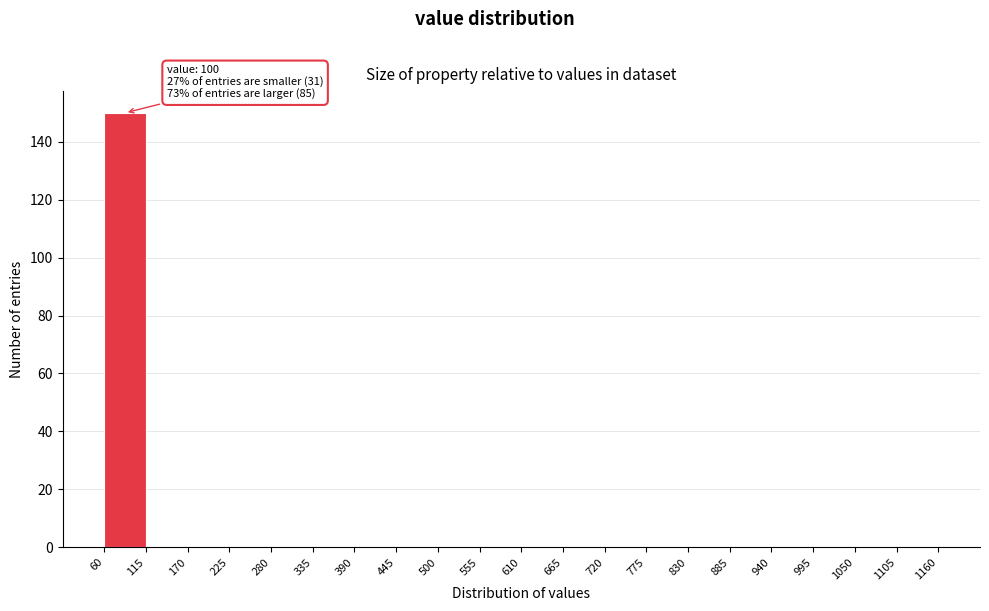

Over which range of the x-axis is the bar tallest?

60 to 115